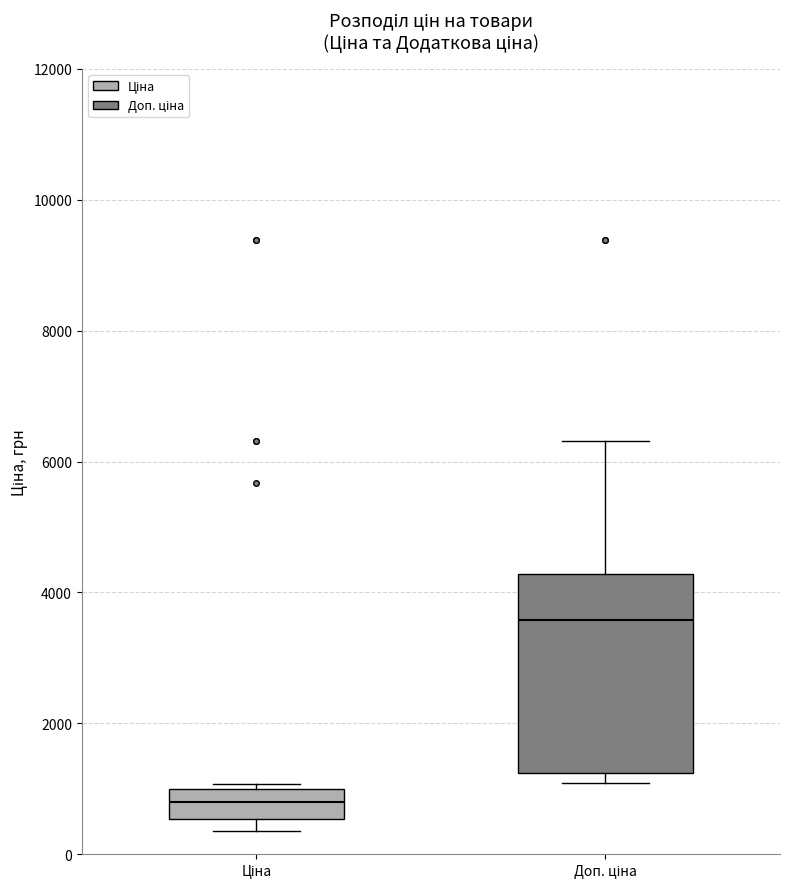

Comparing the boxes themselves (not the whiskers), which one is the tallest?

Доп. ціна